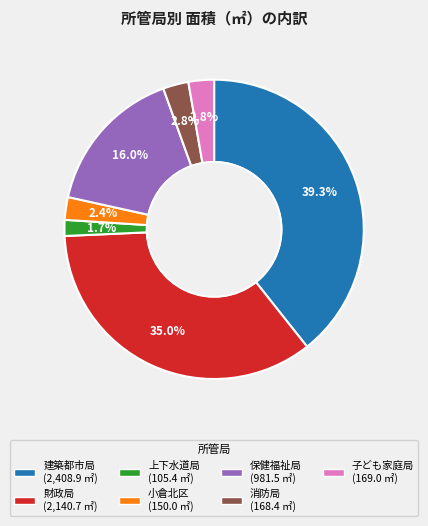

To the nearest percent, what portion does 財政局 represent?

35%